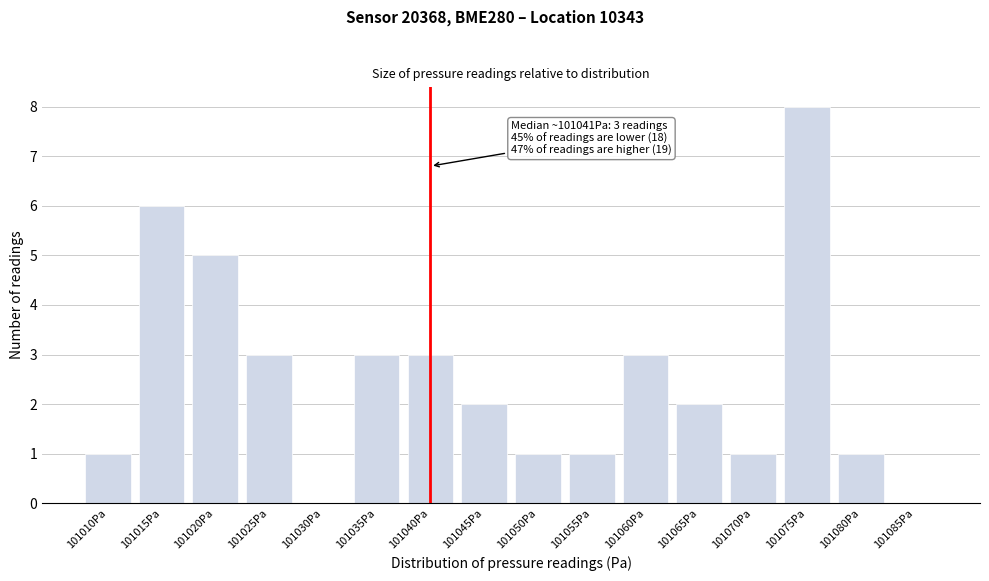

Reading right to left, list all the values displayed in this chart.

101085Pa=0	101080Pa=1	101075Pa=8	101070Pa=1	101065Pa=2	101060Pa=3	101055Pa=1	101050Pa=1	101045Pa=2	101040Pa=3	101035Pa=3	101030Pa=0	101025Pa=3	101020Pa=5	101015Pa=6	101010Pa=1